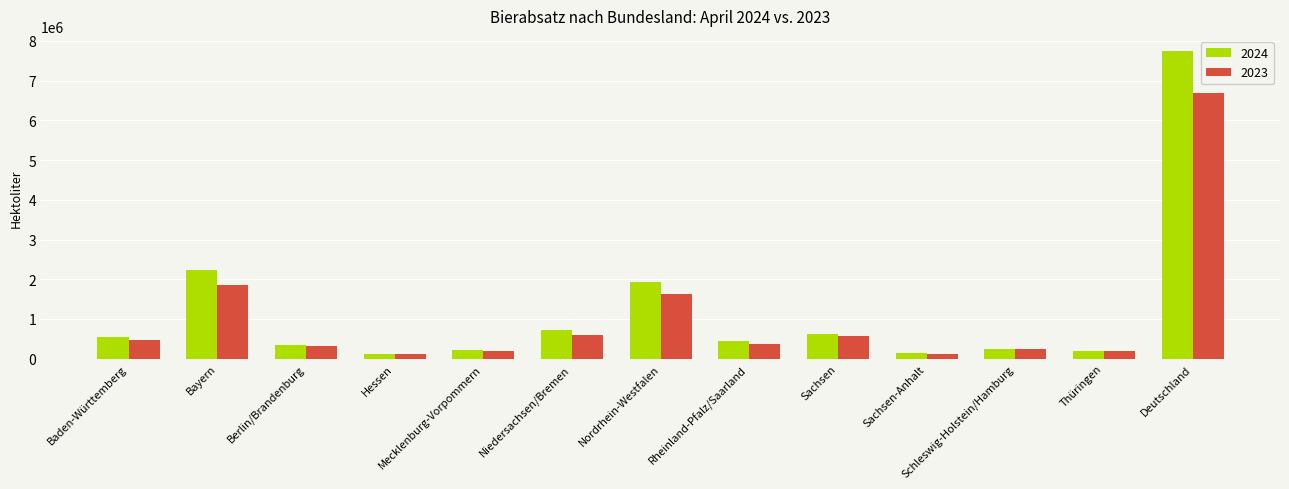

The value of 2023 at Baden-Württemberg is 211298.4. True or false?

False